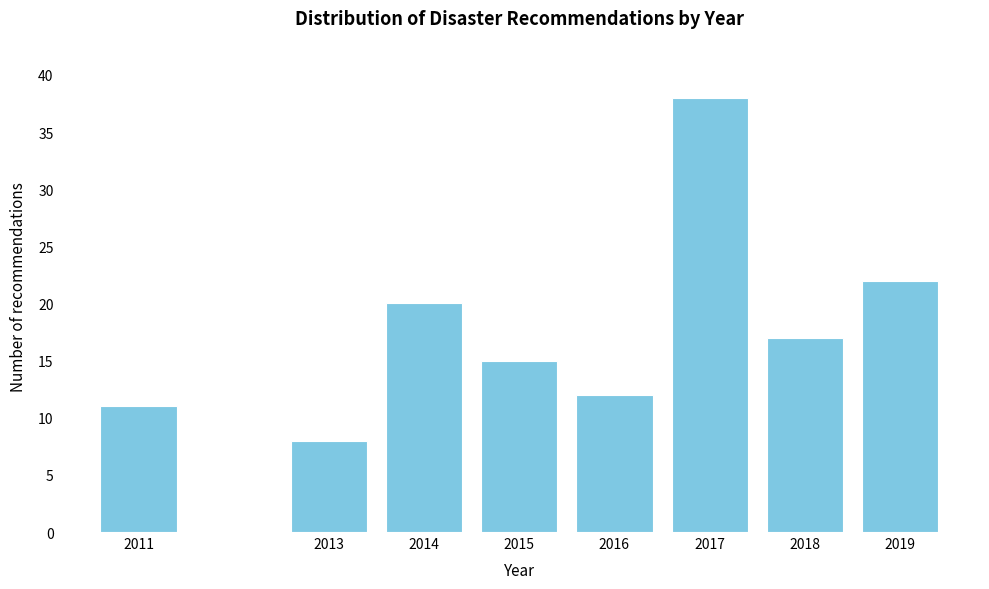

Reading left to right, list all the values displayed in this chart.

11	8	20	15	12	38	17	22